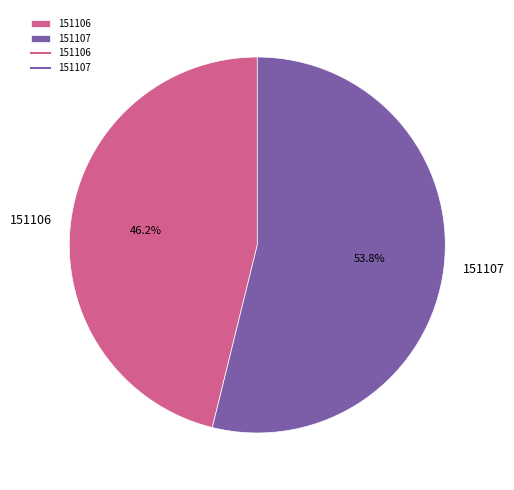

To the nearest percent, what is the average slice percentage?

50%